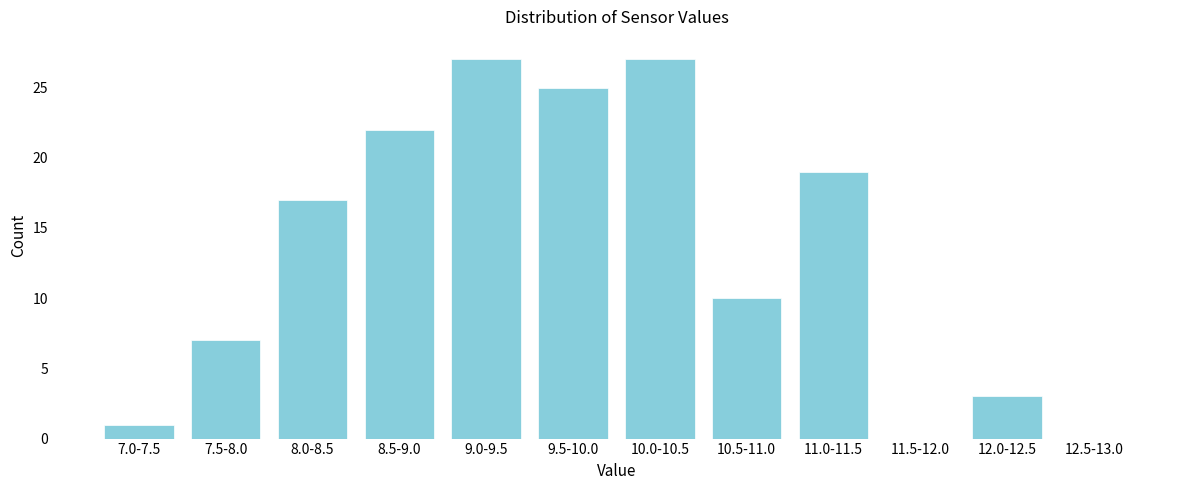

Reading left to right, what are all the values shown in this chart?

7.0-7.5=1	7.5-8.0=7	8.0-8.5=17	8.5-9.0=22	9.0-9.5=27	9.5-10.0=25	10.0-10.5=27	10.5-11.0=10	11.0-11.5=19	11.5-12.0=0	12.0-12.5=3	12.5-13.0=0